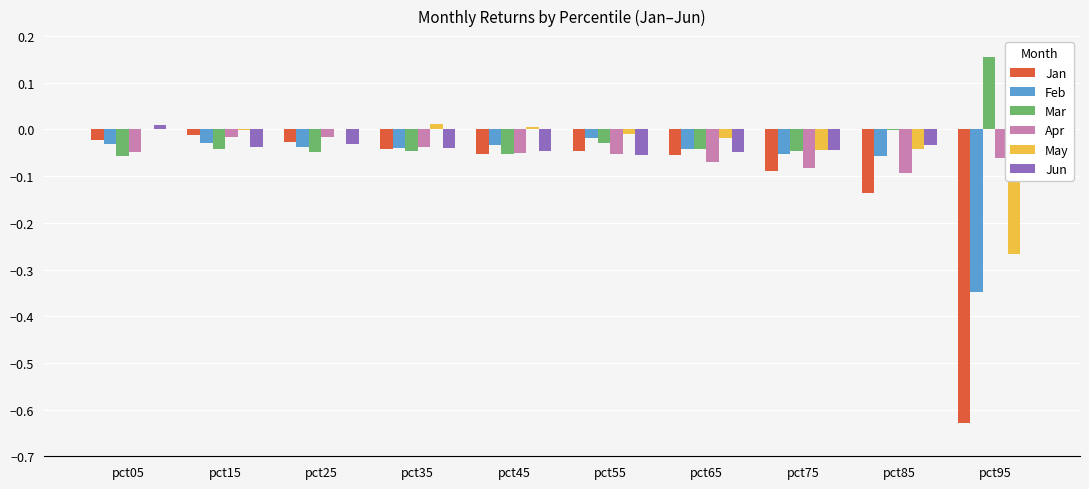

What are all the series names shown in the legend?

Jan, Feb, Mar, Apr, May, Jun